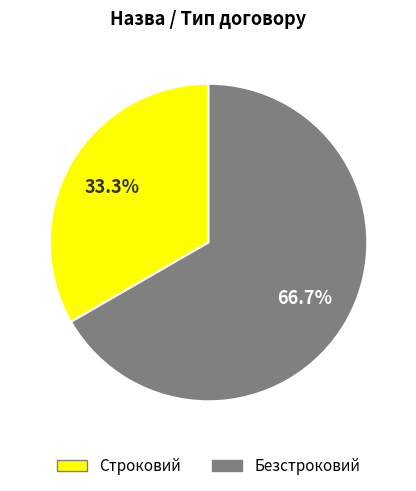

Do Безстроковий and Строковий together represent more than half of the pie?

Yes